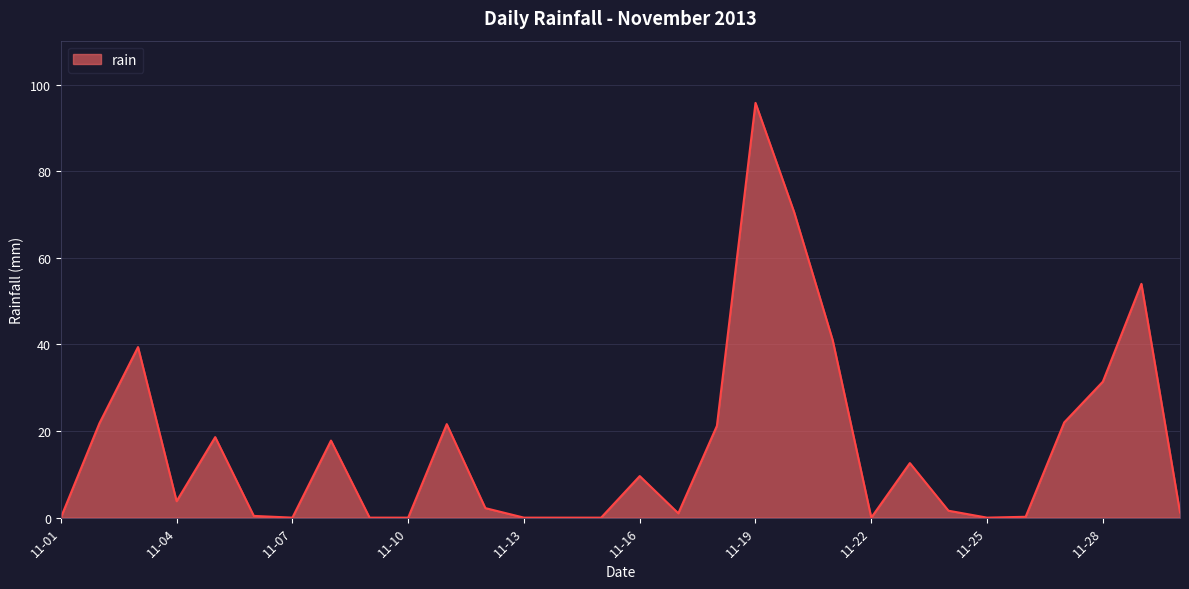

Count the number of categories in the chart.

30